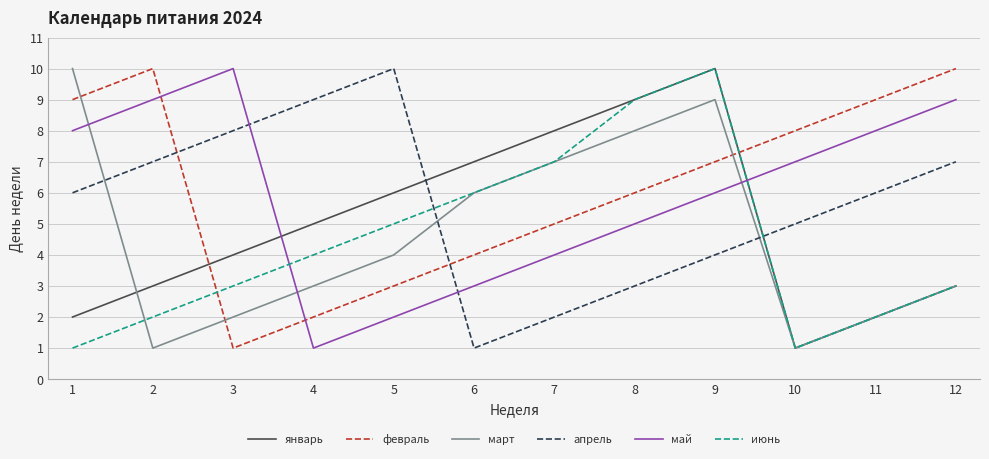

What is the lowest value of the июнь series?

1